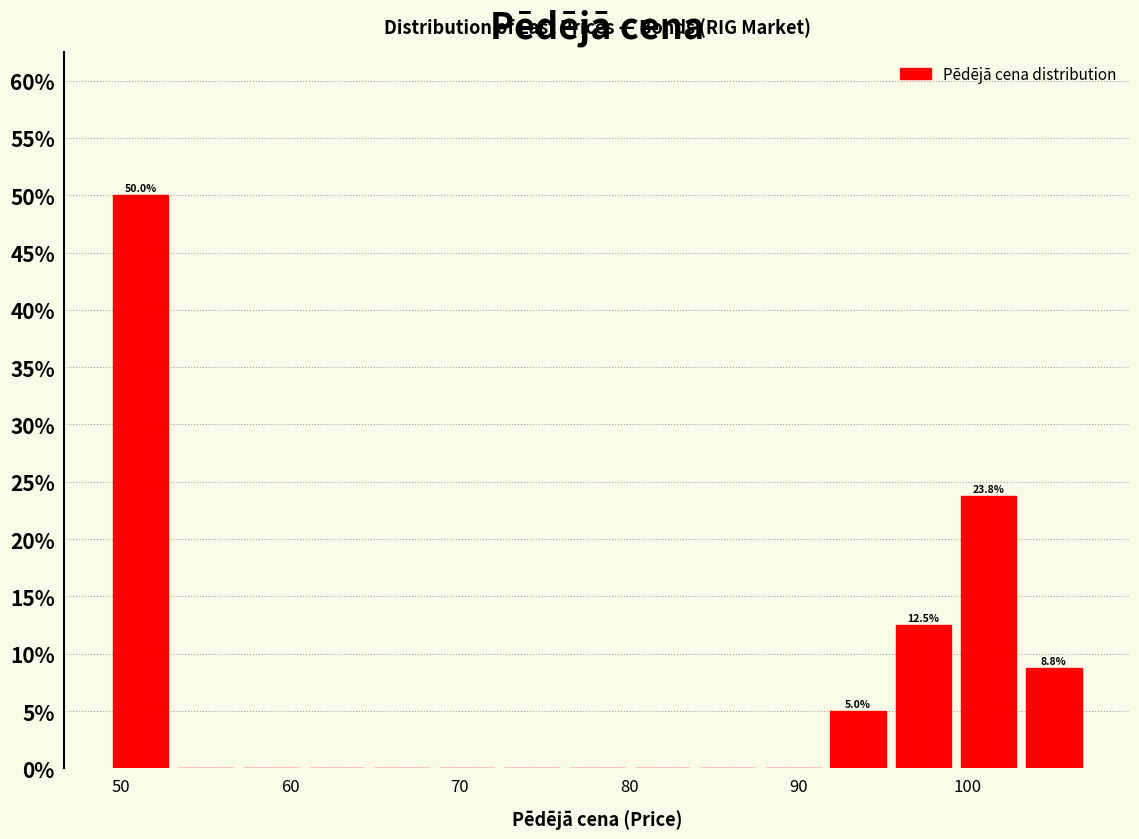

Around what value on the x-axis is the tallest bar? Give the approximate position of its centre, as read against the axis.

51